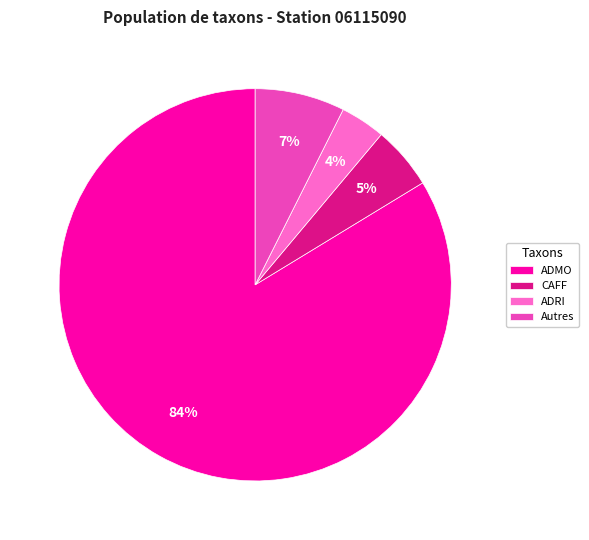

Does any single category account for the majority?

Yes